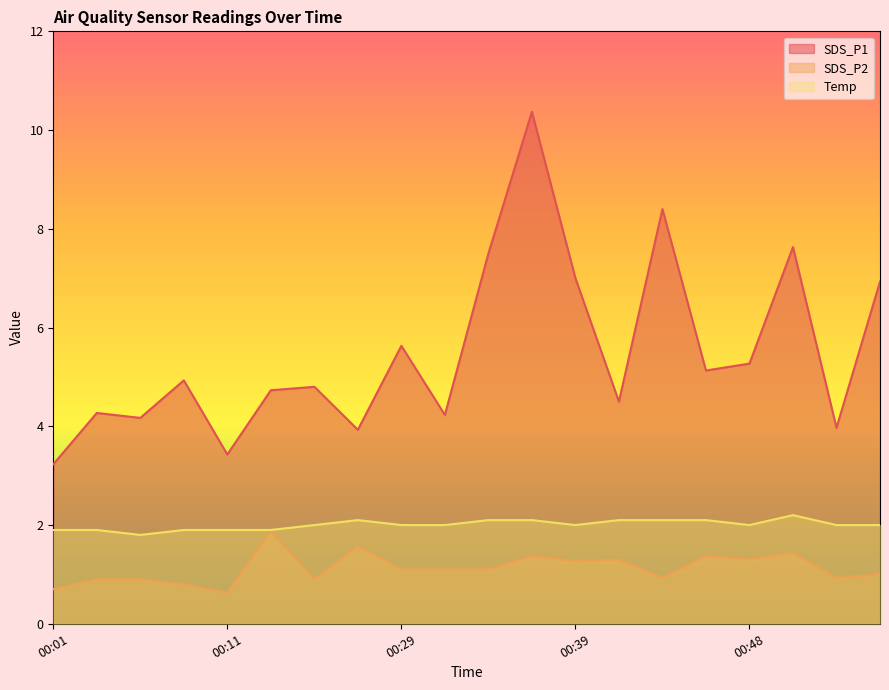

True or false: SDS_P2 has more than 1 points higher than both neighbors.

True